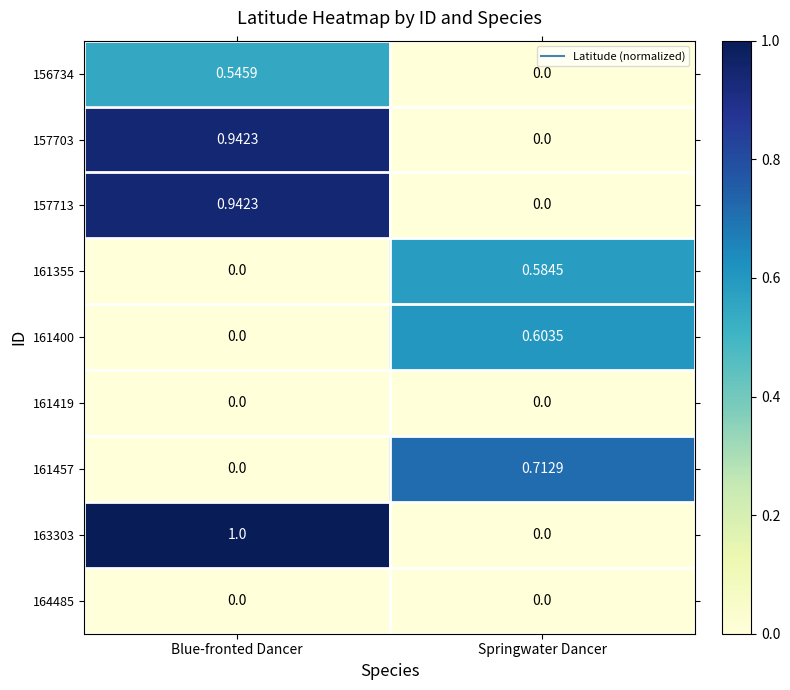

At how many categories does at least one series exceed 0?

2